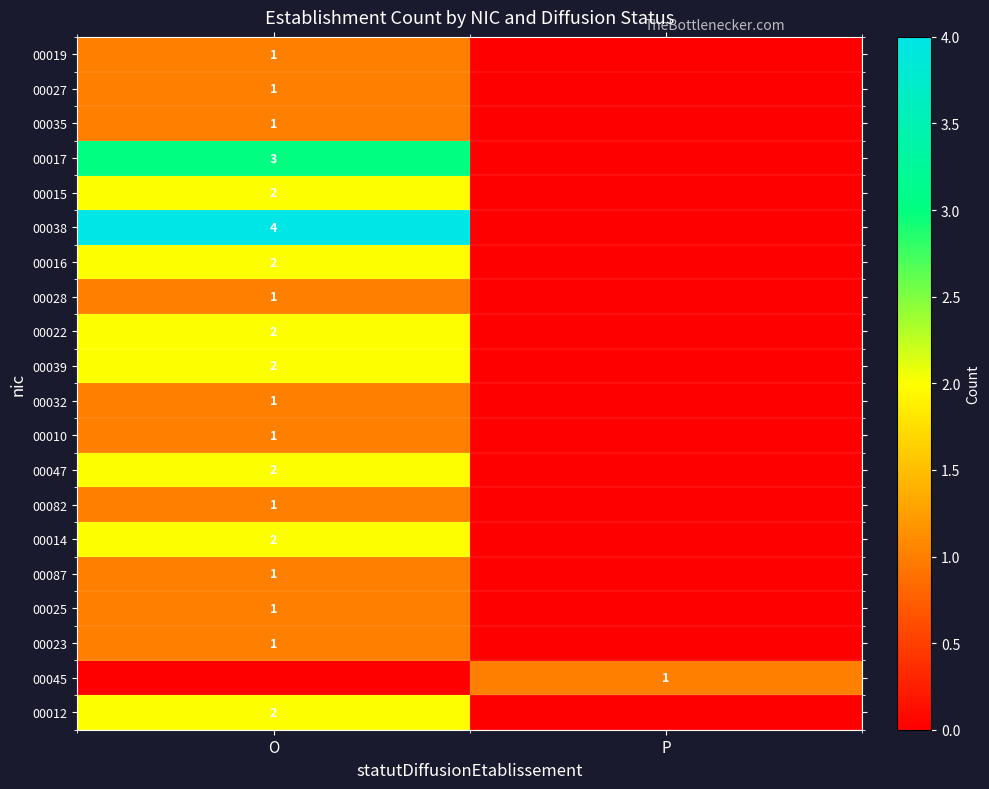

The 00017 series shows 3 at O. True or false?

True